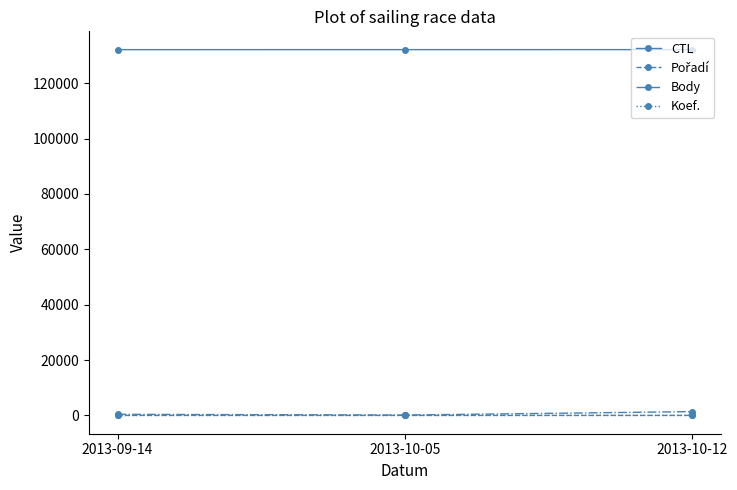

What is the label of the 2nd point from the left?

2013-10-05